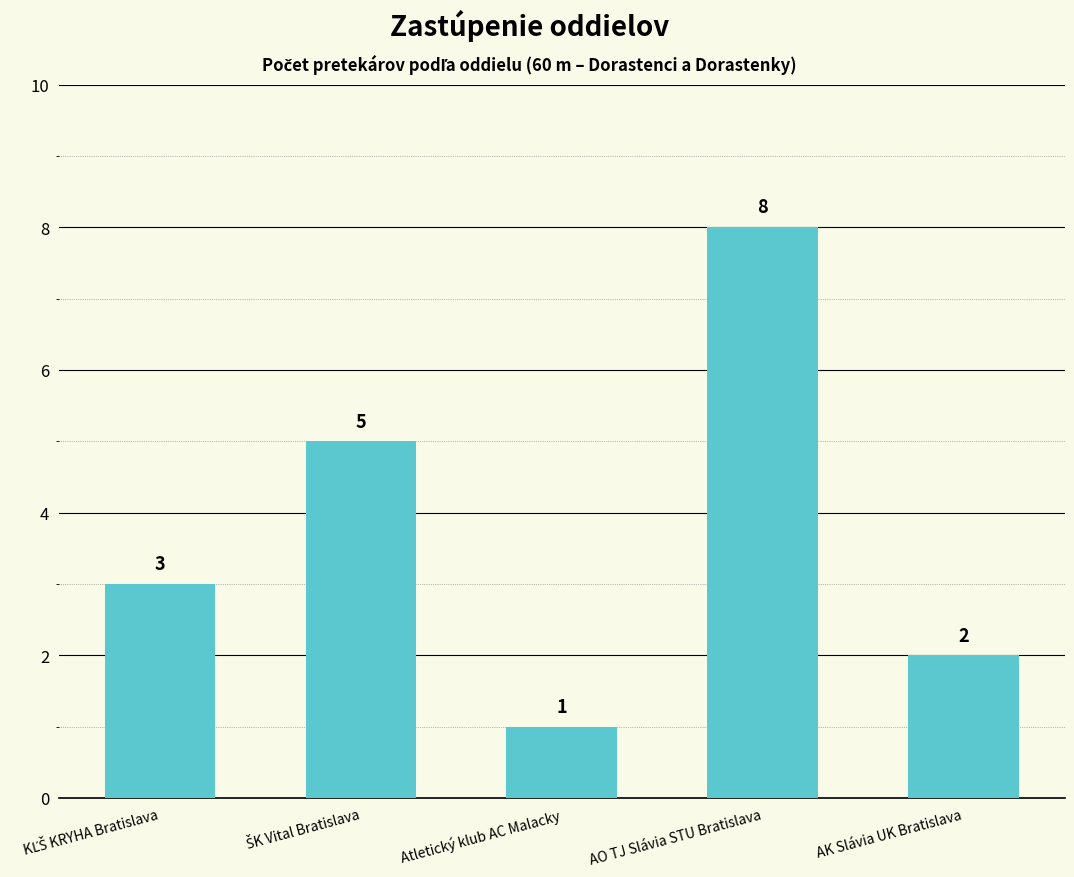

How many bars are there in total?

5